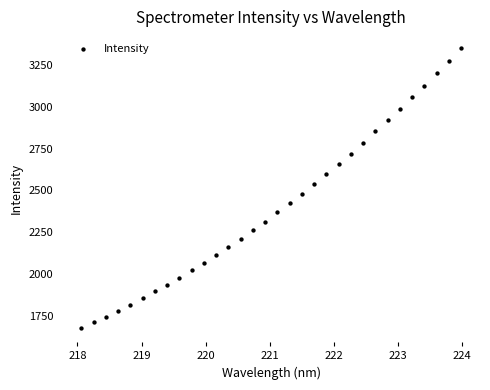

What is the range of X values (max minus min)?

5.9